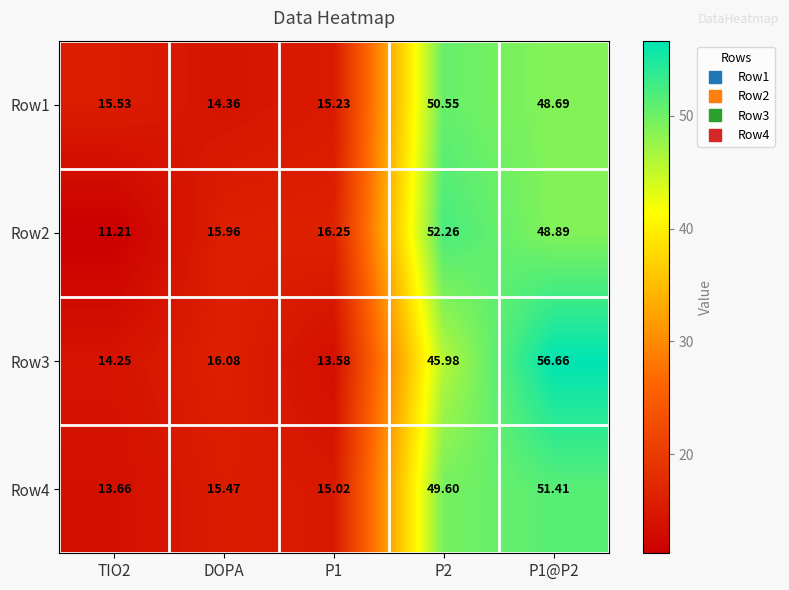

Is the value of Row1 at P2 greater than the value of Row2 at P1@P2?

Yes